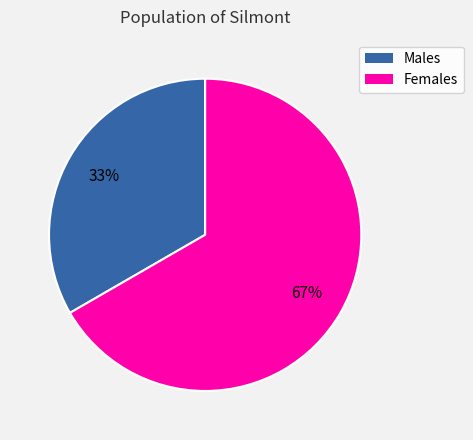

Is there any slice that represents more than half of the pie?

Yes